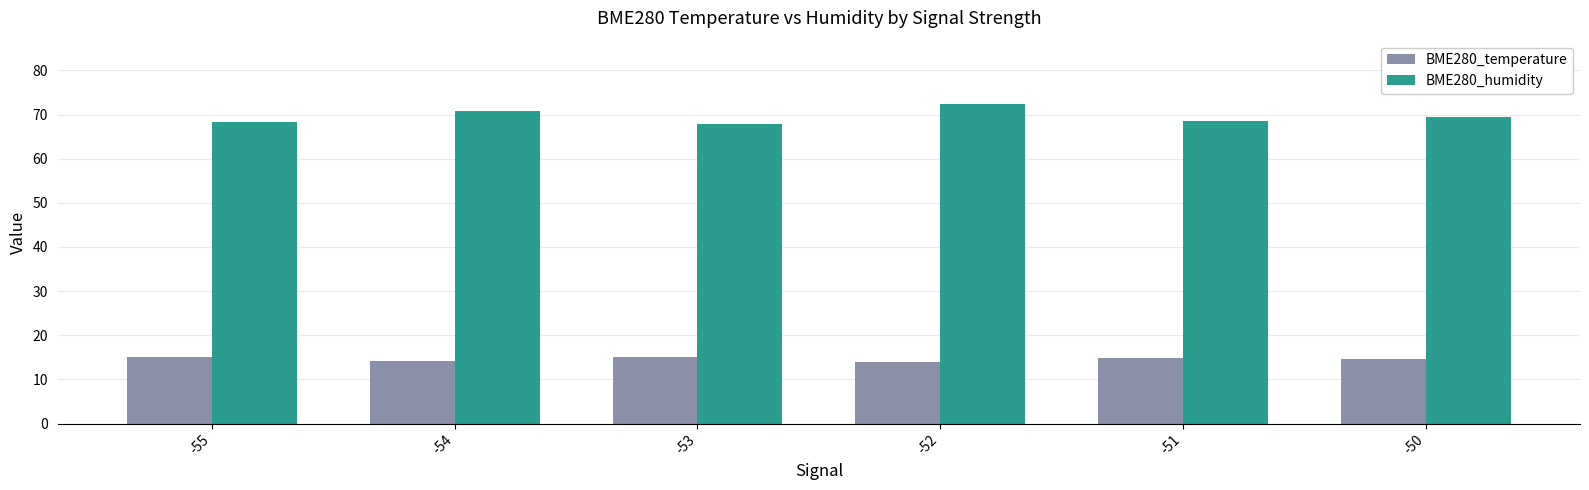

Is the value of BME280_temperature at -51 greater than the value of BME280_humidity at -52?

No